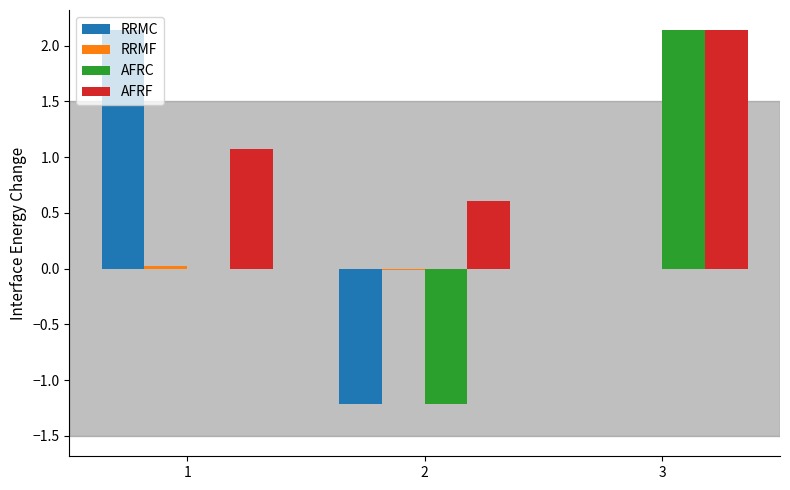

Between 1 and 2, which series saw the biggest shift?

RRMC